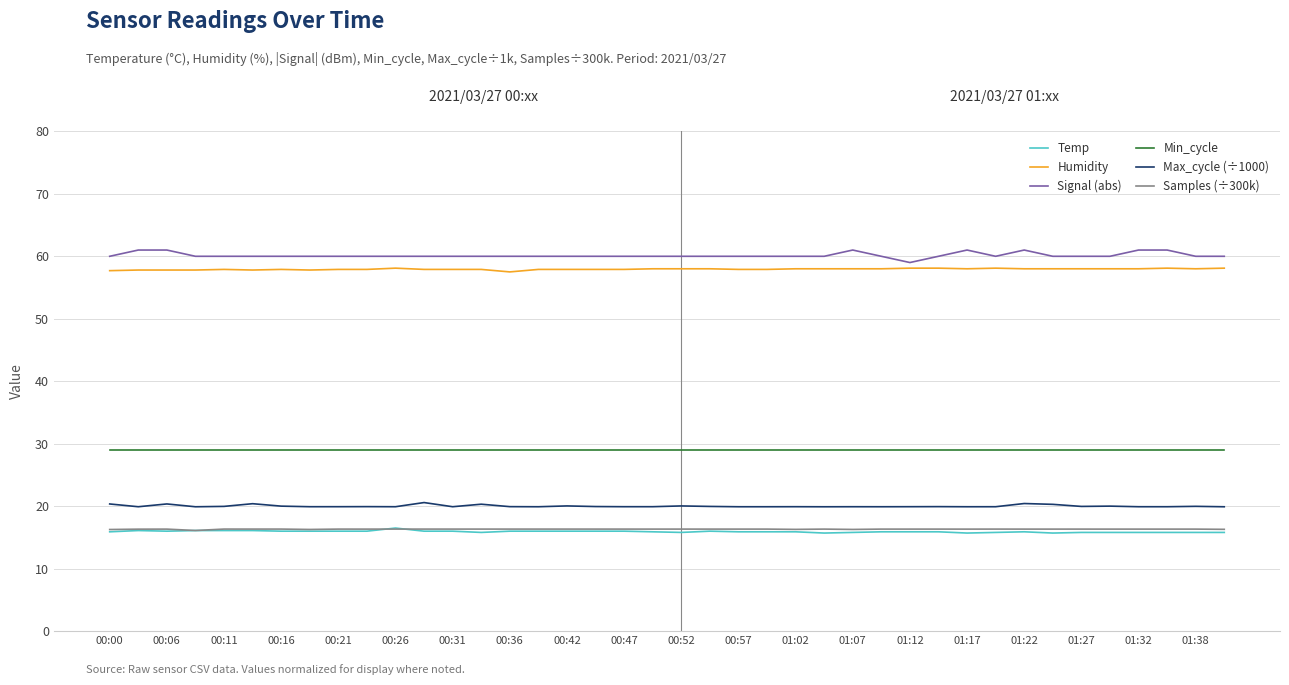

Which series has the largest range (max minus min)?

Signal (abs)